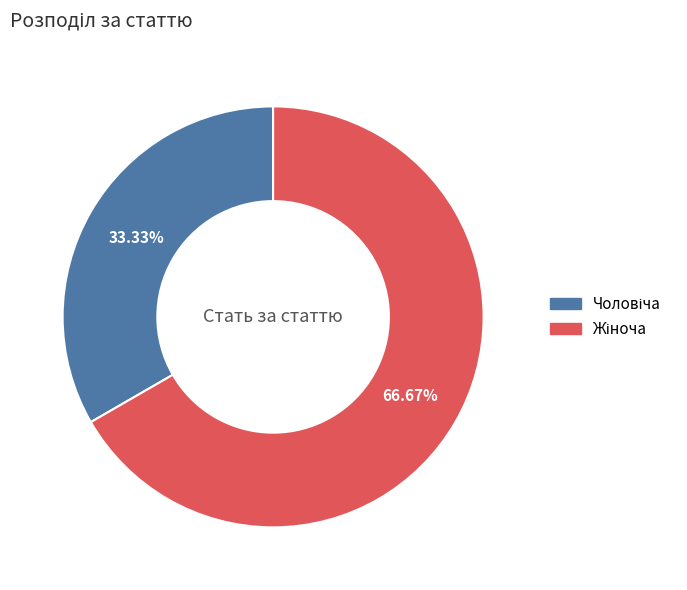

Does any single category account for the majority?

Yes